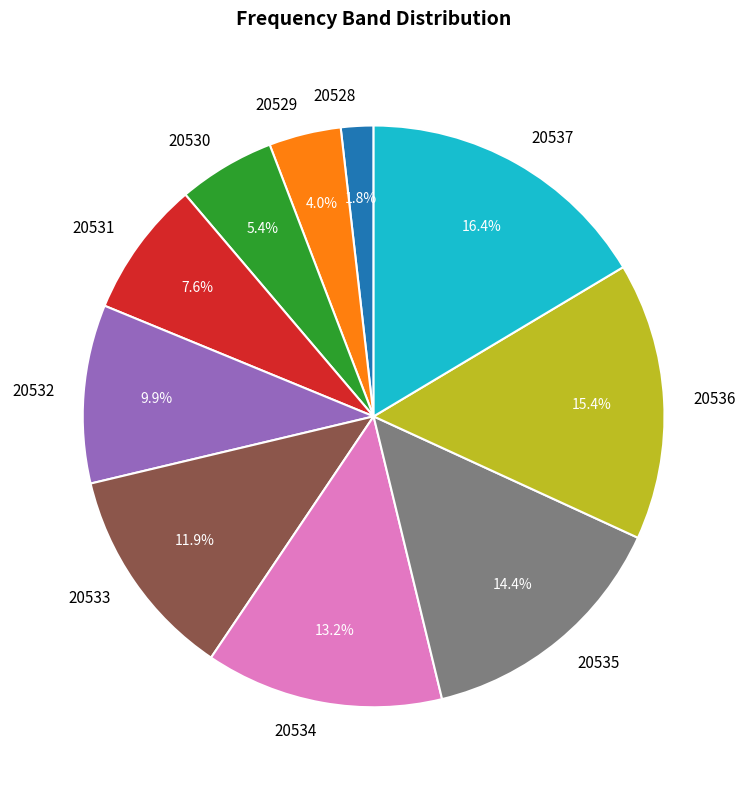

How many segments does this pie chart have?

10